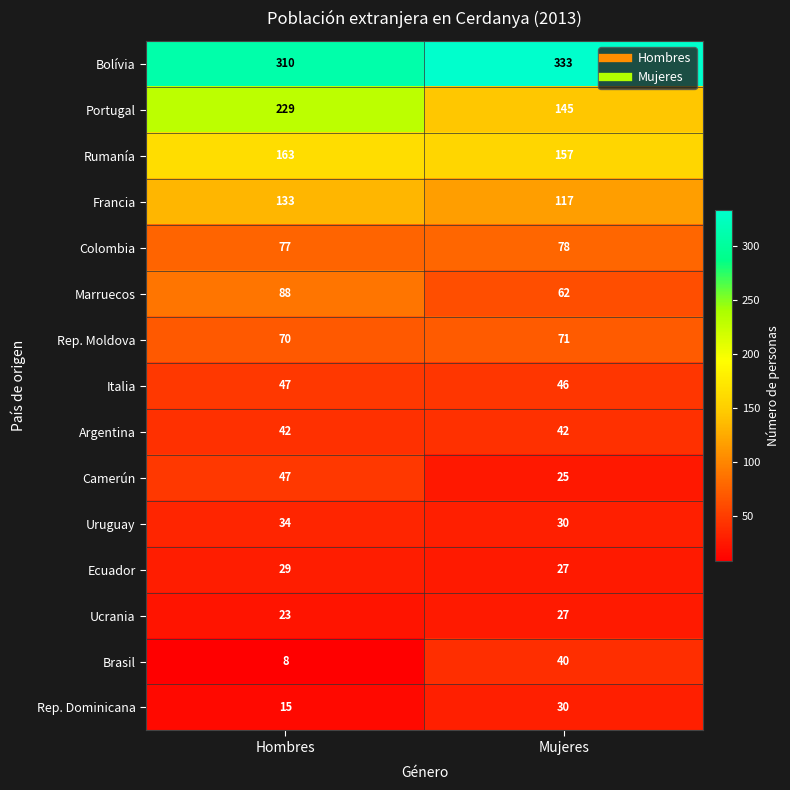

Which series has the largest range (max minus min)?

Portugal